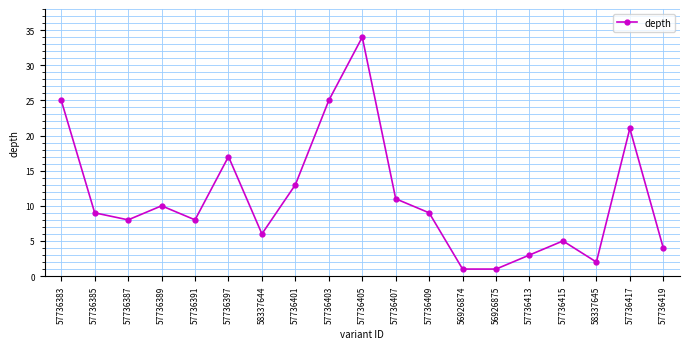

Reading right to left, transcribe all the data shown in this chart.

57736419=4	57736417=21	58337645=2	57736415=5	57736413=3	56926875=1	56926874=1	57736409=9	57736407=11	57736405=34	57736403=25	57736401=13	58337644=6	57736397=17	57736391=8	57736389=10	57736387=8	57736385=9	57736383=25